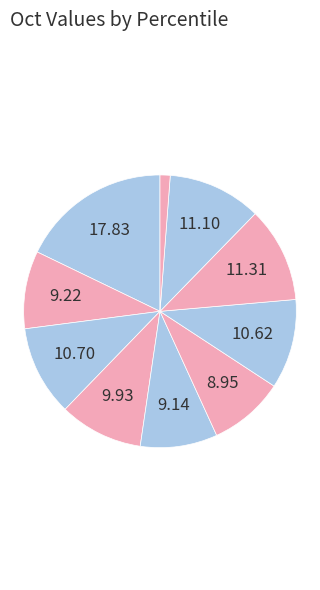

To the nearest percent, what is the average slice percentage?

10%